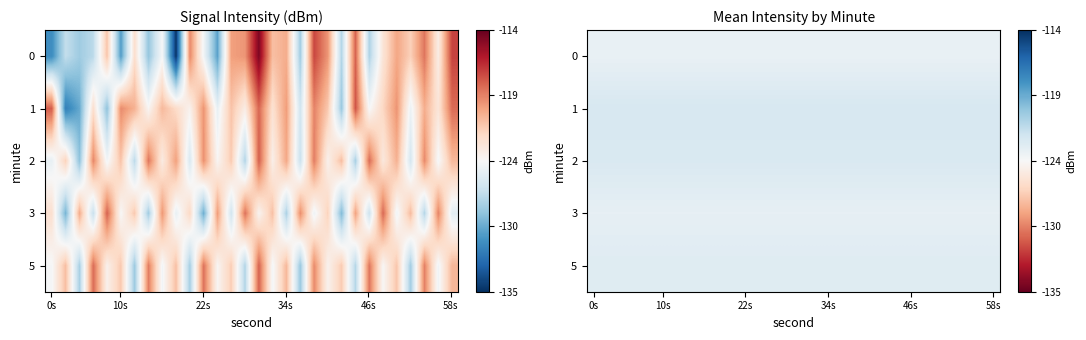

The 5 series shows -123.2 at 22s. True or false?

True